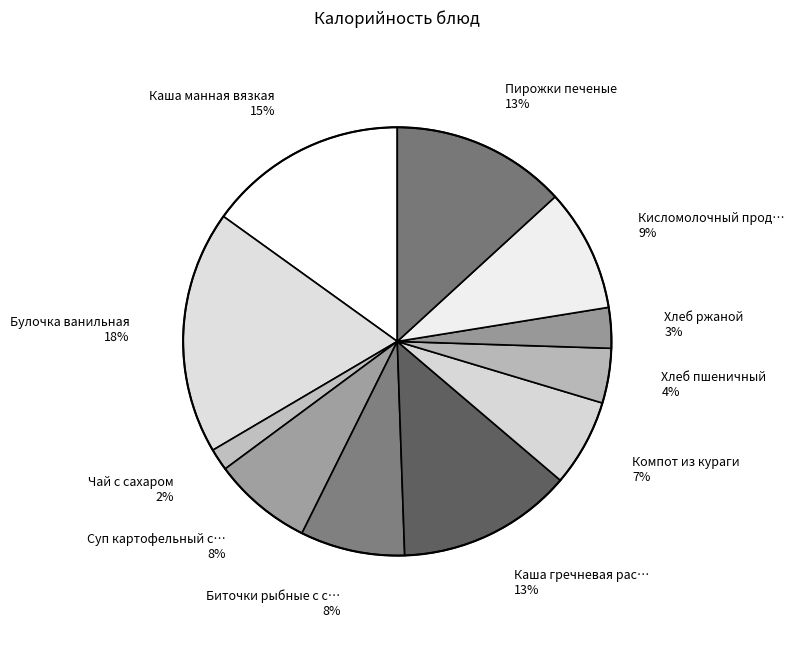

Count the number of slices in the pie.

11